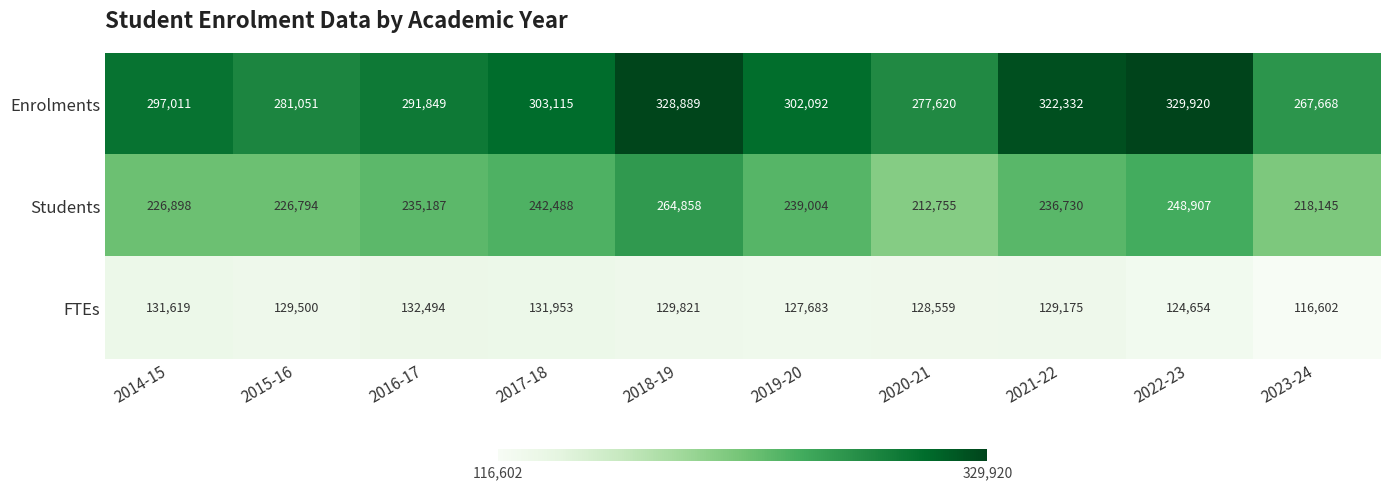

How many categories are shown in the chart?

10